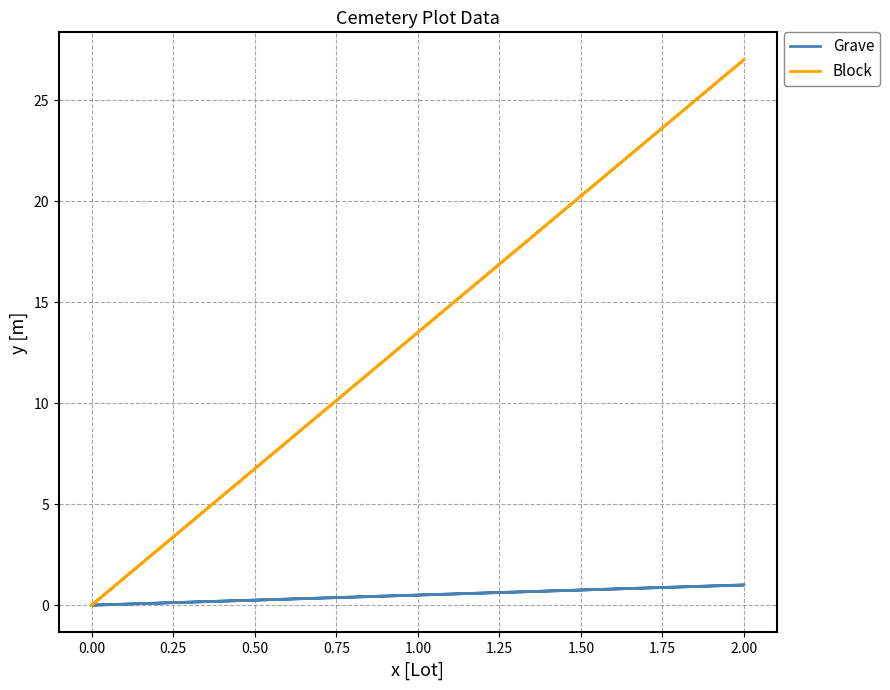

What is the highest value of the Grave series?

1